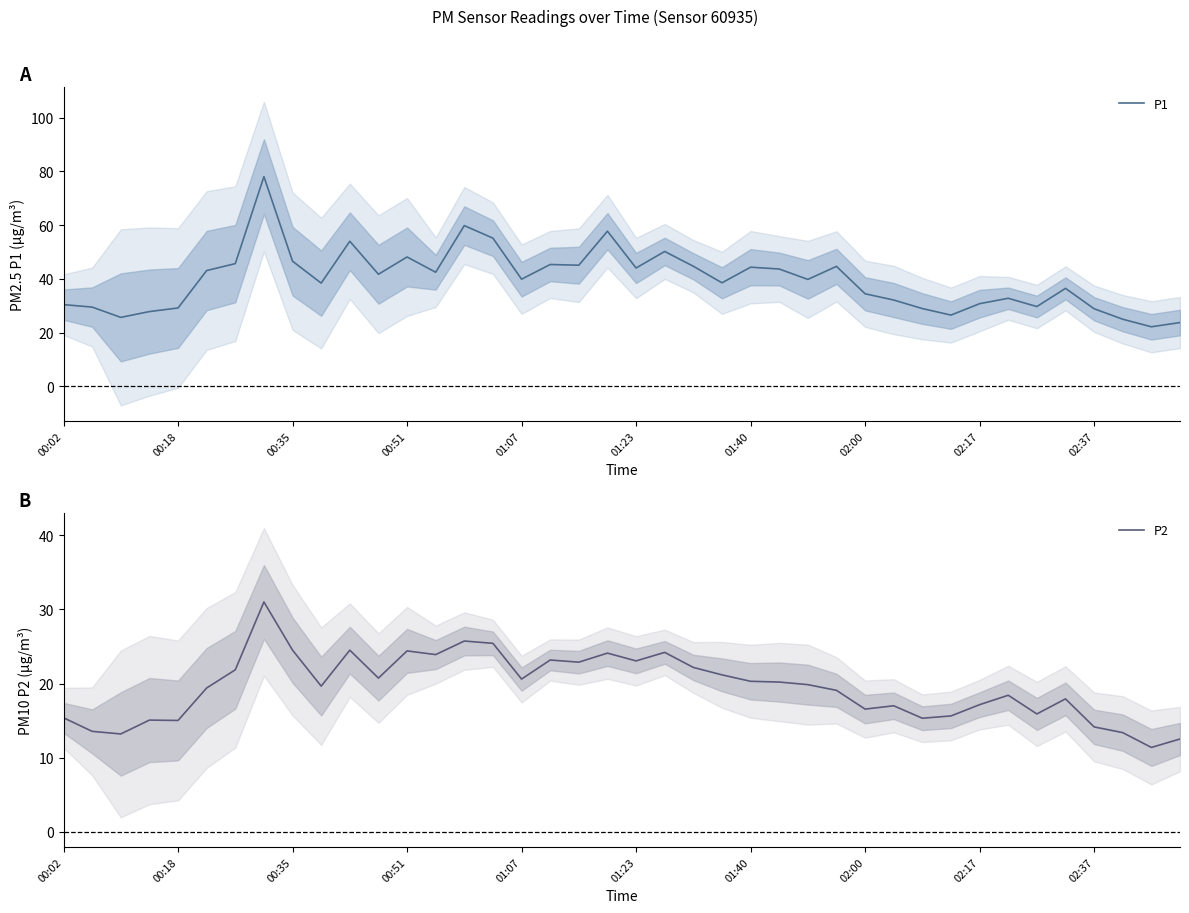

True or false: P1 and P2 intersect in this chart.

False